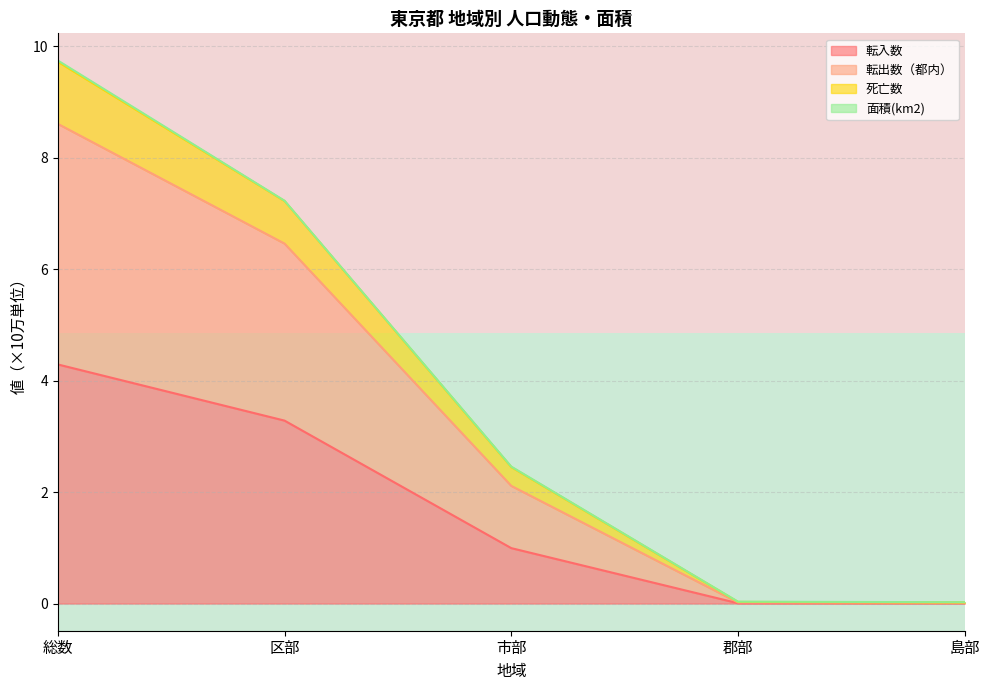

The 転入数 series shows 4.8 at 区部. True or false?

False